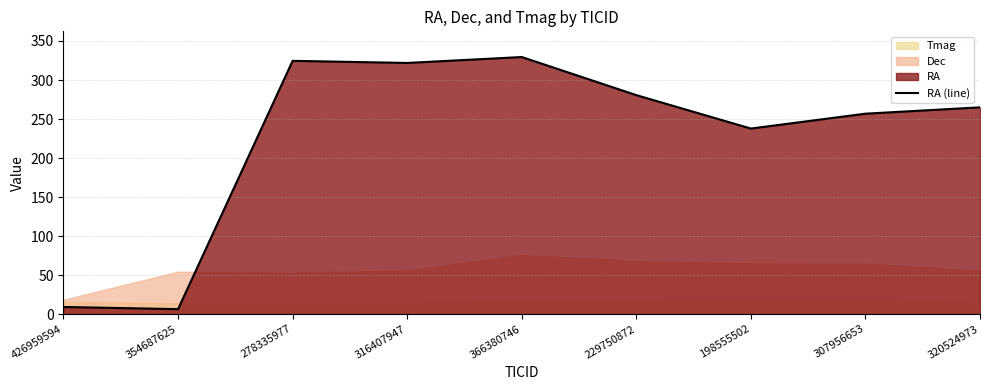

At which category does the chart reach its peak across all series?

366380746